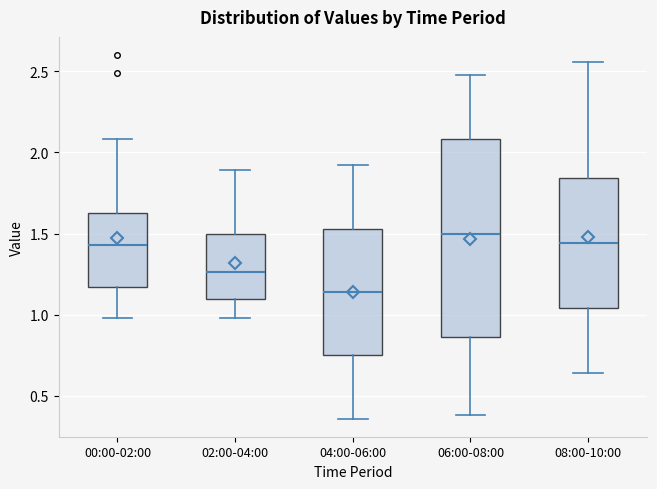

Reading left to right, read every box against the y-axis: the position of its median line, the range the box covers, and the ends of its whiskers. The values are not printed on the chart, so give them approximately, as read against the axis.

00:00-02:00: median 1.45, box 1.15 to 1.65, whiskers 1.00 to 2.10
02:00-04:00: median 1.25, box 1.10 to 1.50, whiskers 1.00 to 1.90
04:00-06:00: median 1.15, box 0.75 to 1.55, whiskers 0.35 to 1.90
06:00-08:00: median 1.50, box 0.85 to 2.10, whiskers 0.40 to 2.50
08:00-10:00: median 1.45, box 1.05 to 1.85, whiskers 0.65 to 2.55